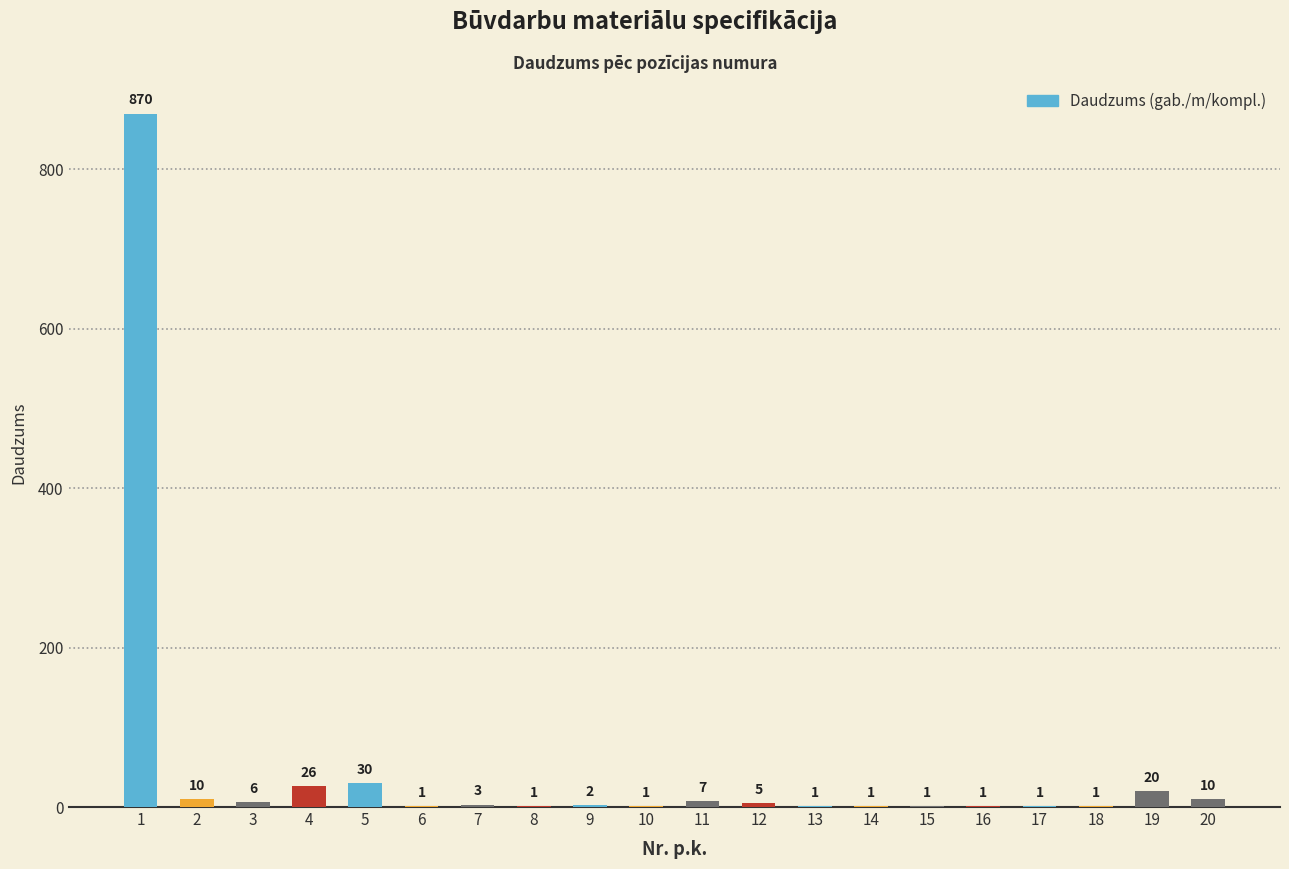

What is the greatest value displayed?

870